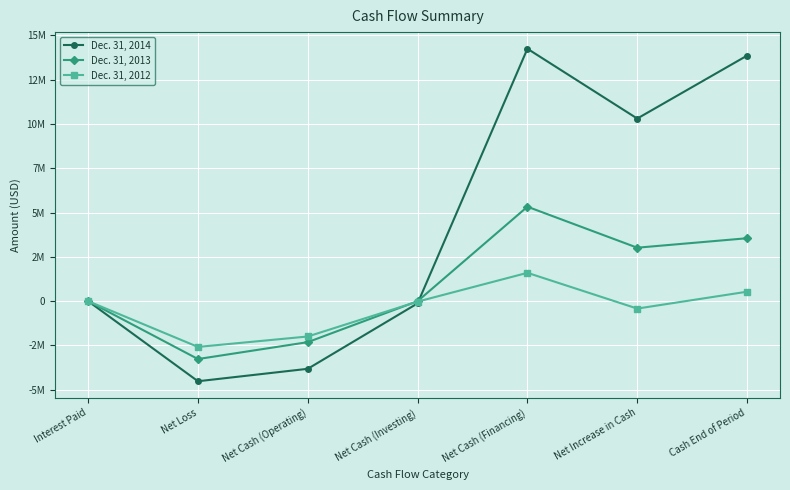

Is the value of Dec. 31, 2012 at Net Cash (Investing) greater than the value of Dec. 31, 2014 at Net Loss?

Yes